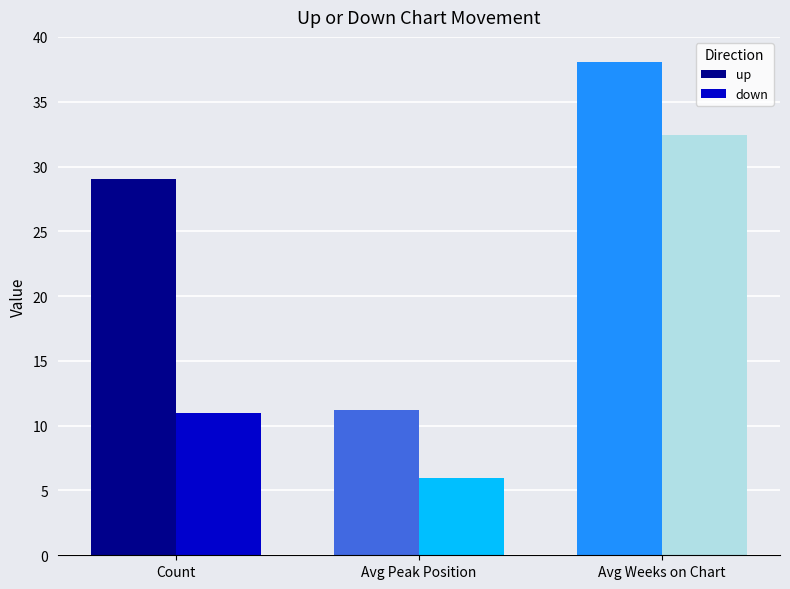

What is the value of the down bar at the 3rd from the left?

32.4